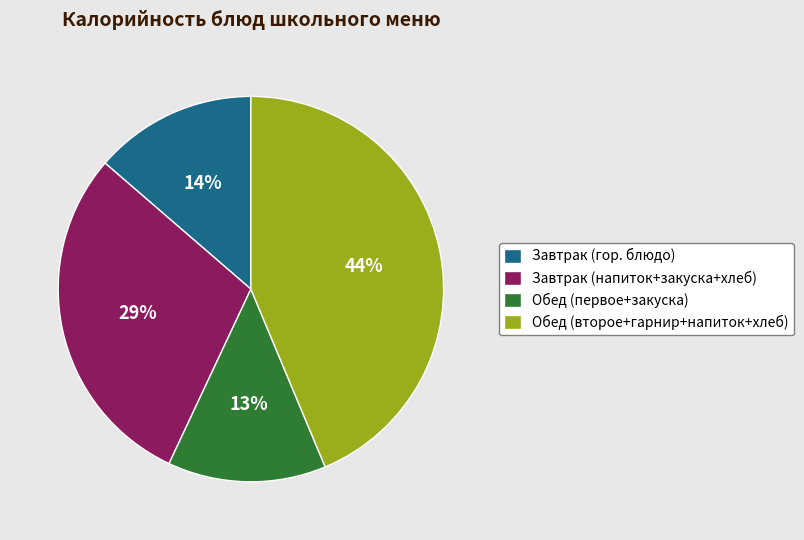

What percentage is the Обед (первое+закуска) slice, to the nearest percent?

13%